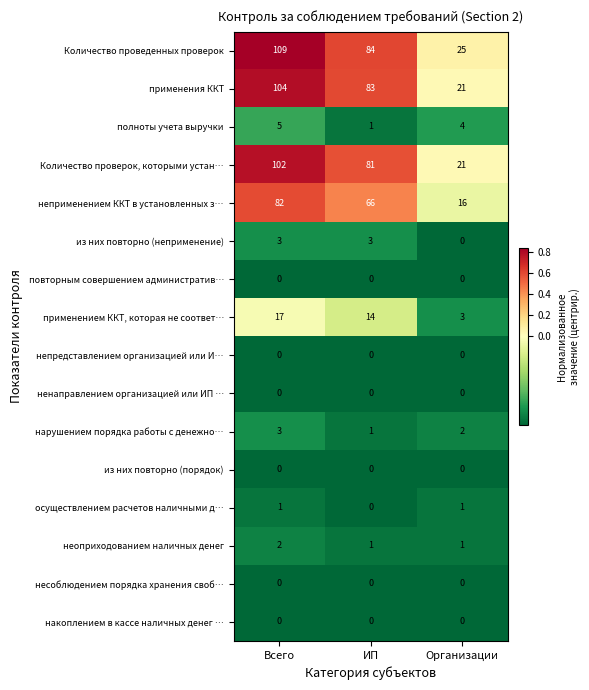

At which category is the sum across all series the highest?

Всего